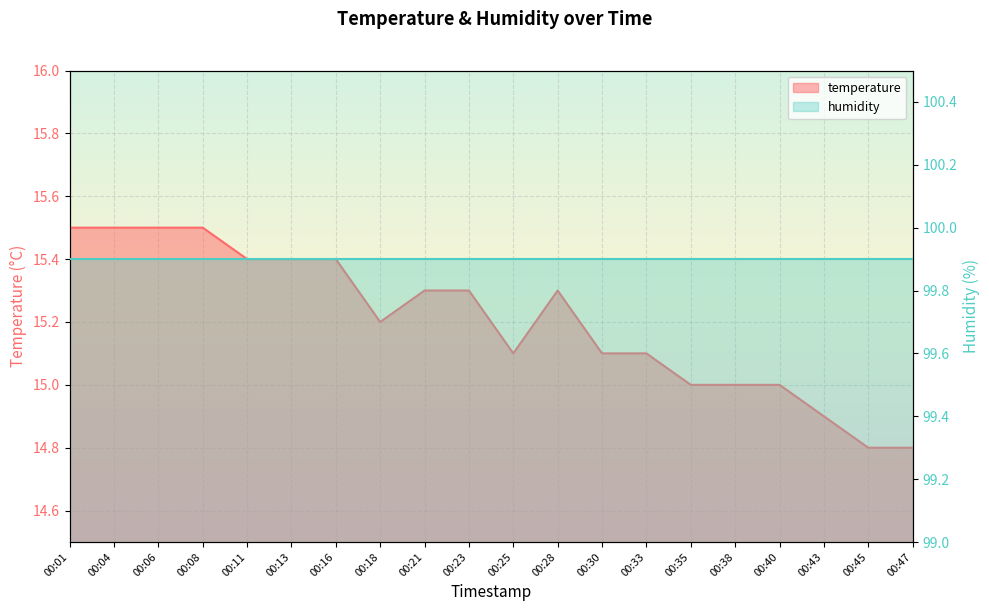

What is the sum of all values?

304.1